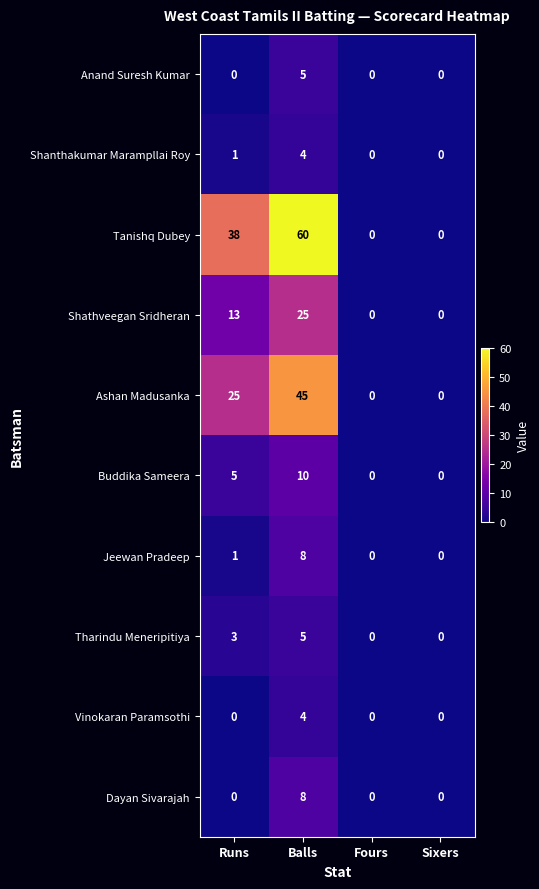

What is the difference between the Tanishq Dubey values at Balls and Fours?

60